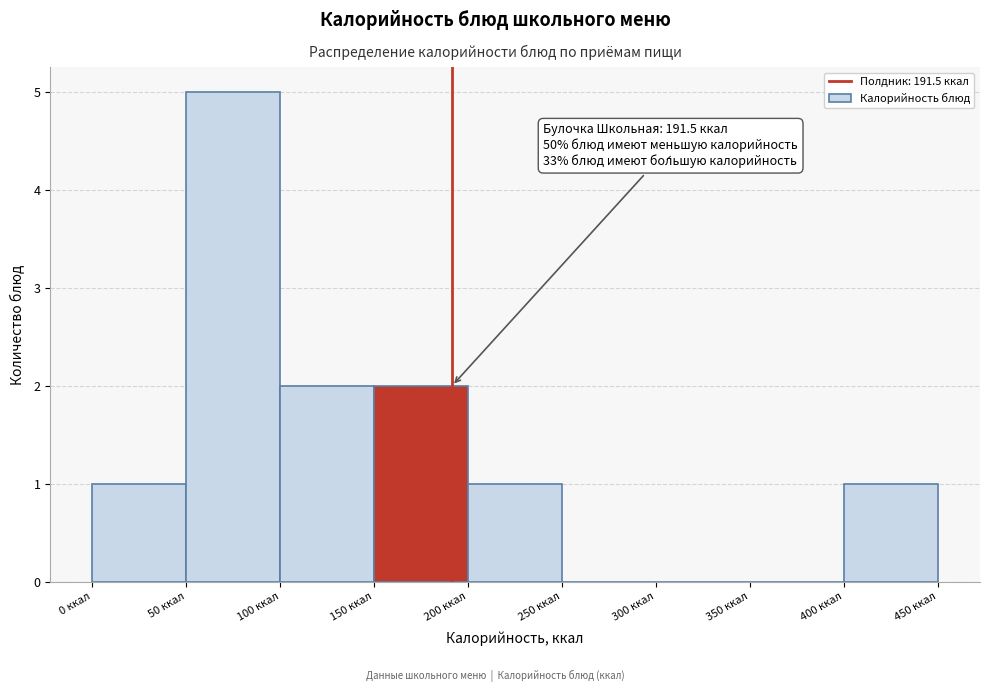

Over which range of the x-axis is the bar tallest?

50 to 100